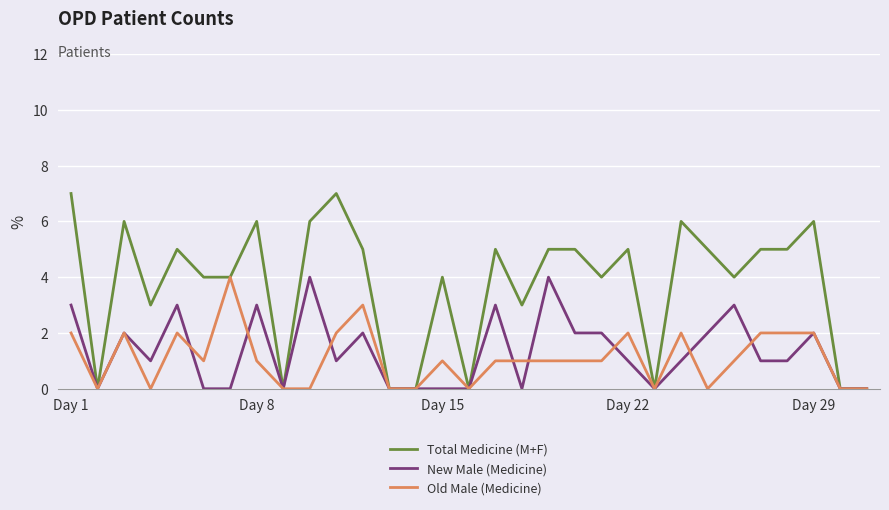

What is the maximum value shown in the chart?

7